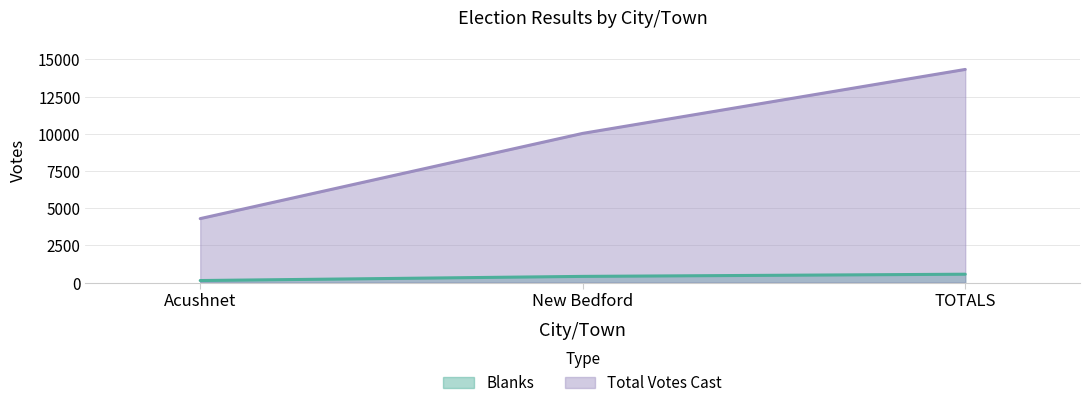

At New Bedford, list the series in order from largest to smallest.

Total Votes Cast, Blanks